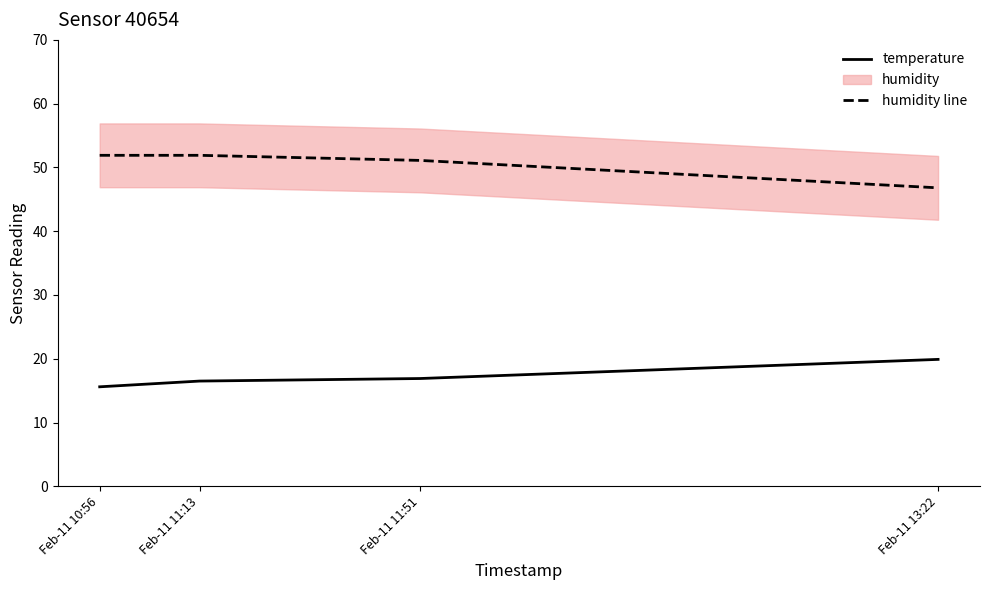

What is the spread (max minus min) of values at Feb-11 11:51?

34.2